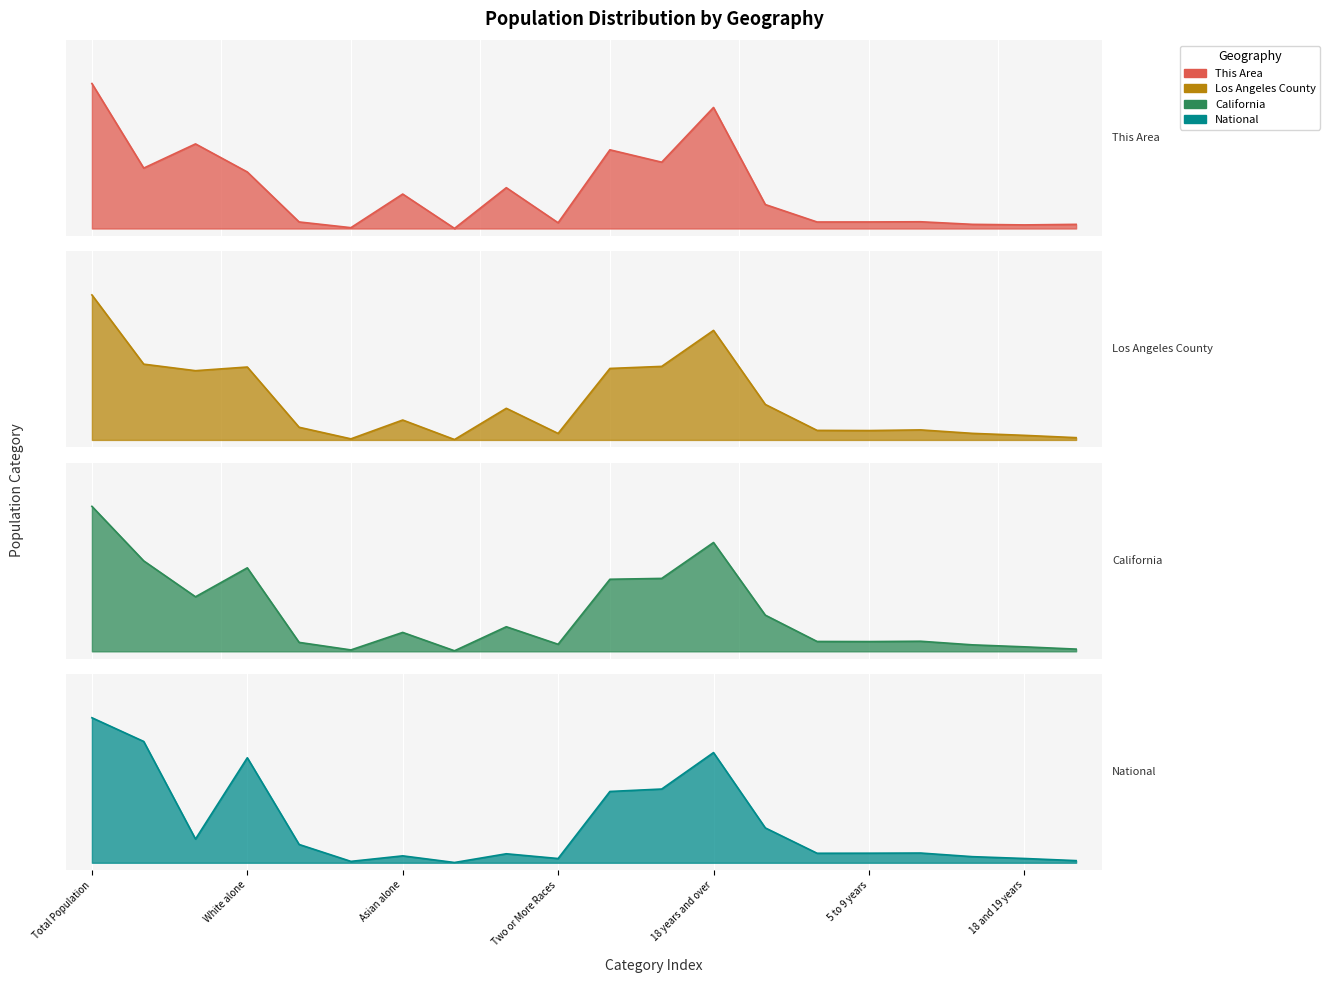

What is the average value of the Los Angeles County series?

0.3